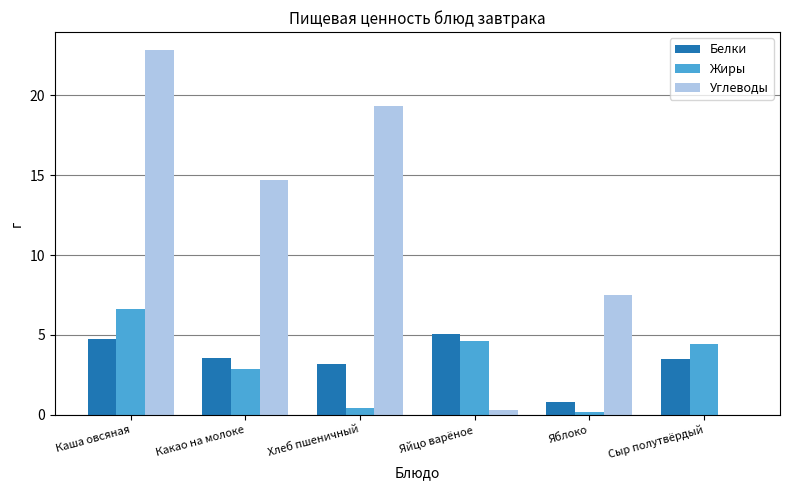

What are all the series names shown in the legend?

Белки, Жиры, Углеводы